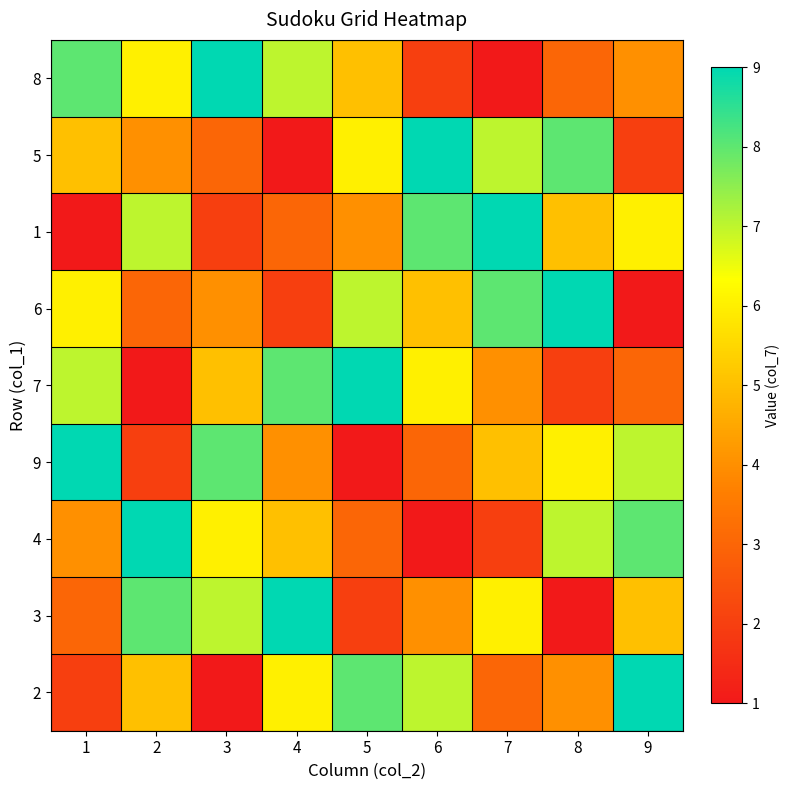

Which series has the largest range (max minus min)?

8